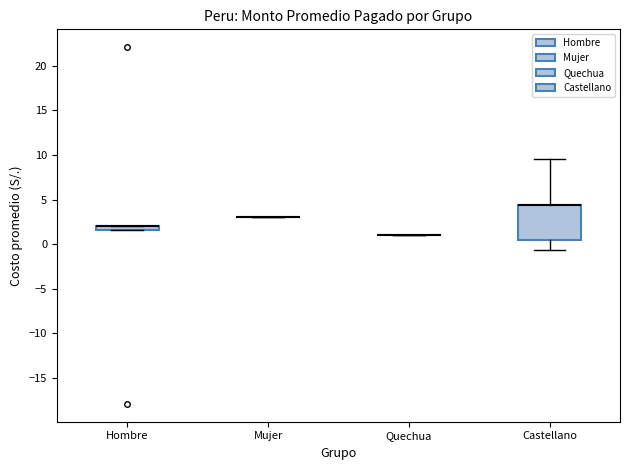

Which box is the tallest, from its lower edge to its upper edge?

Castellano